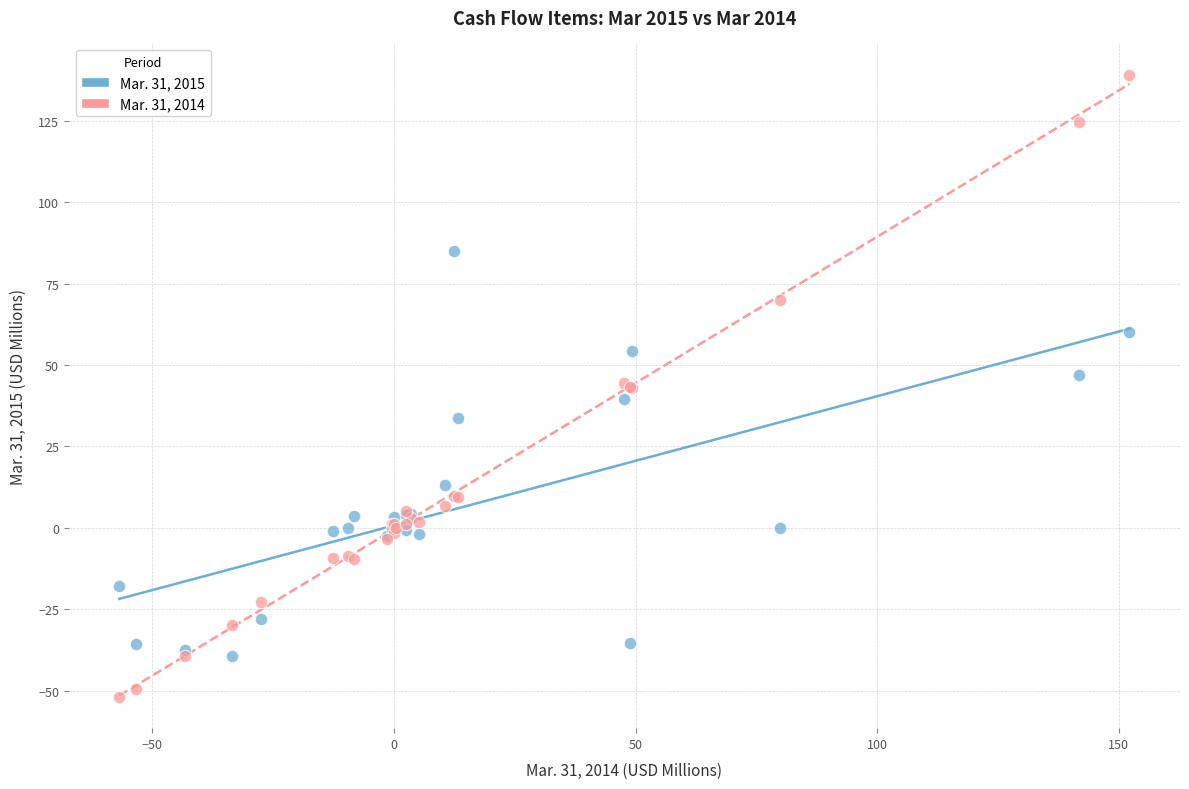

Which series reaches the maximum Y coordinate?

Mar. 31, 2014